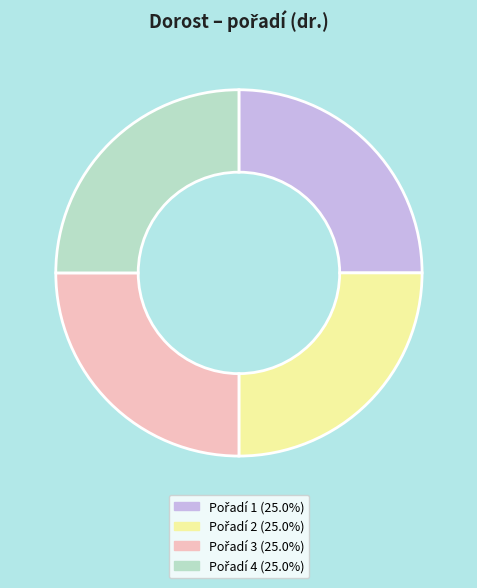

Is there a majority slice in this chart?

No